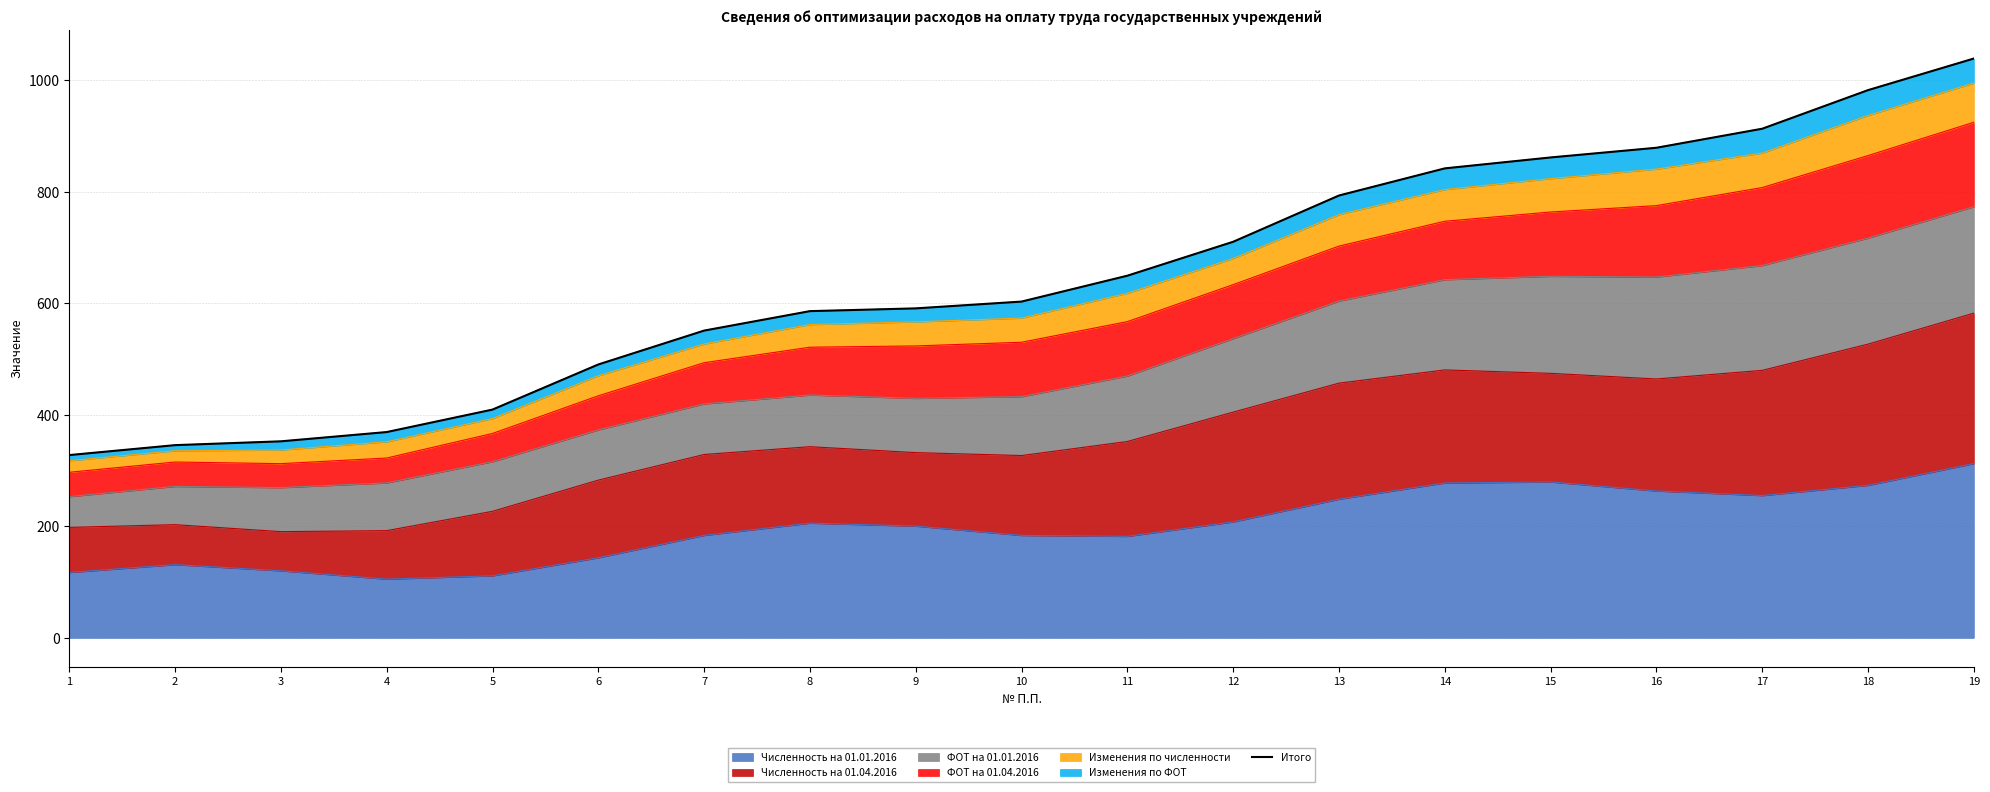

Read the value at 6.

490.2